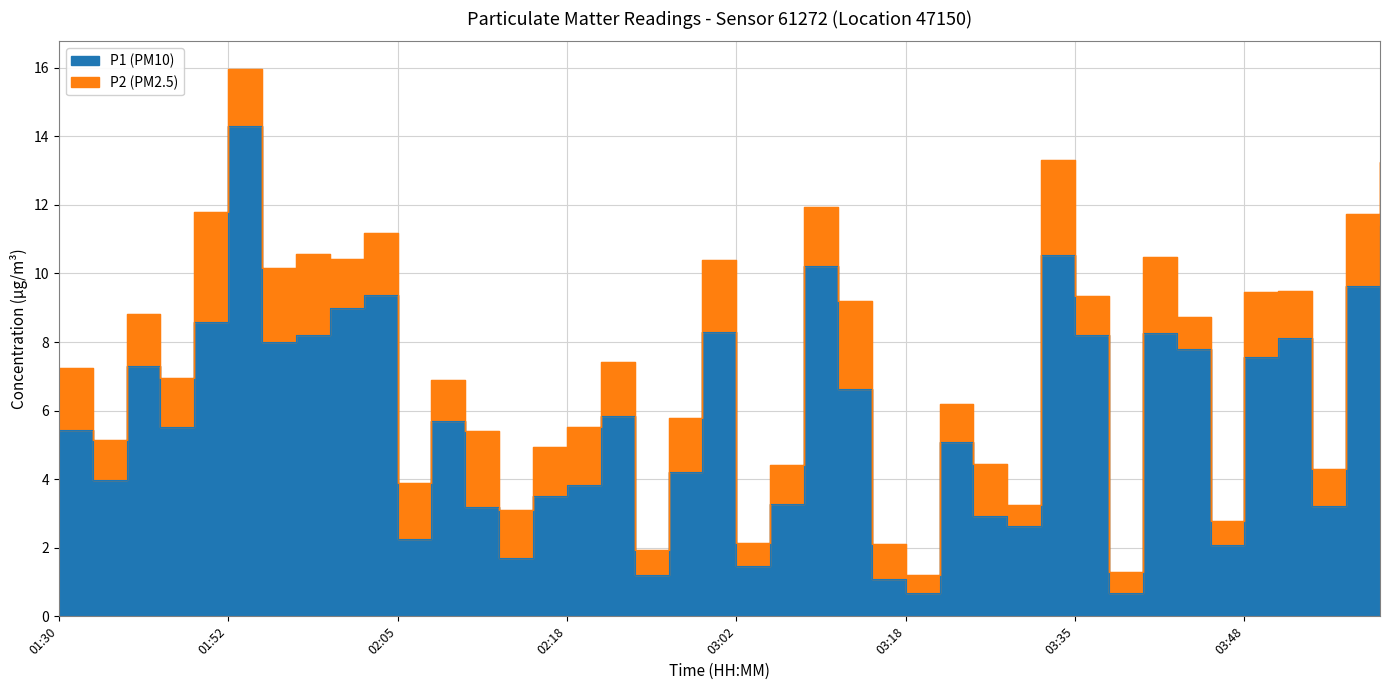

Reading left to right, what are all the values shown in this chart?

5.4	4.0	7.3	5.5	8.6	14.3	8.0	8.2	9.0	9.4	2.3	5.7	3.2	1.7	3.5	3.8	5.8	1.2	4.2	8.3	1.5	3.3	10.2	6.6	1.1	0.7	5.1	2.9	2.6	10.5	8.2	0.7	8.3	7.8	2.1	7.6	8.1	3.2	9.6	11.4